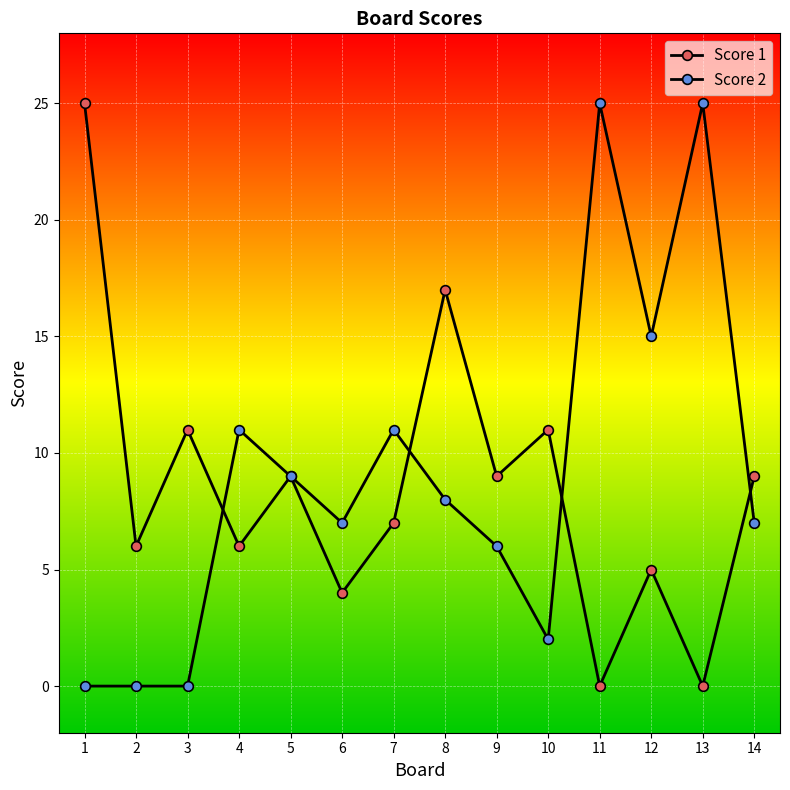

At which category is the sum across all series the highest?

1